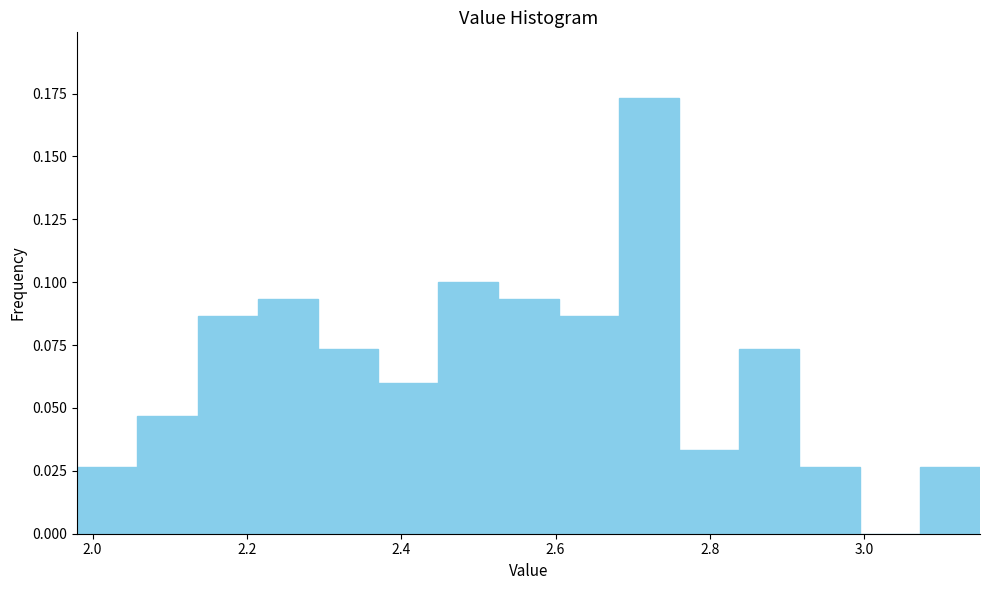

Around what value on the x-axis is the tallest bar? Give the approximate position of its centre, as read against the axis.

2.72